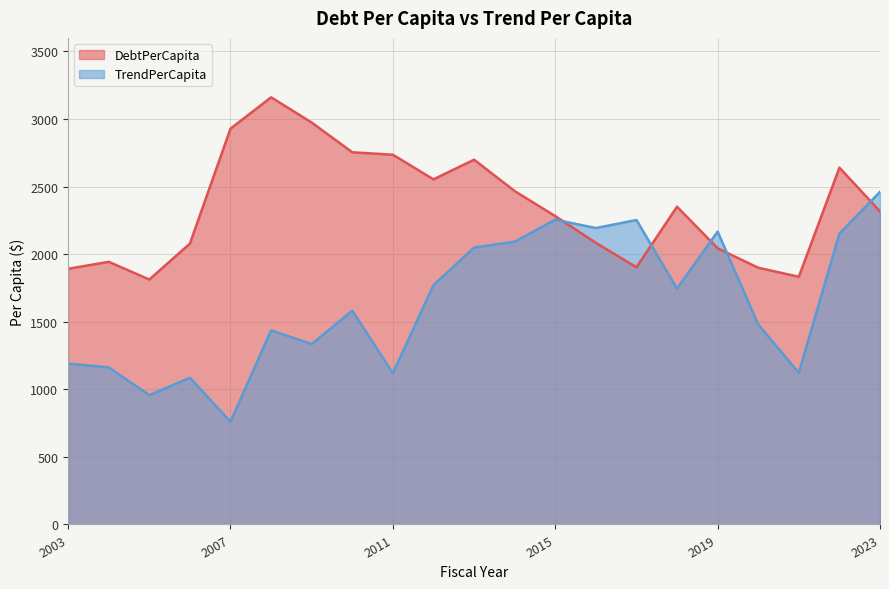

Which series changed the most between 2004 and 2006?

DebtPerCapita